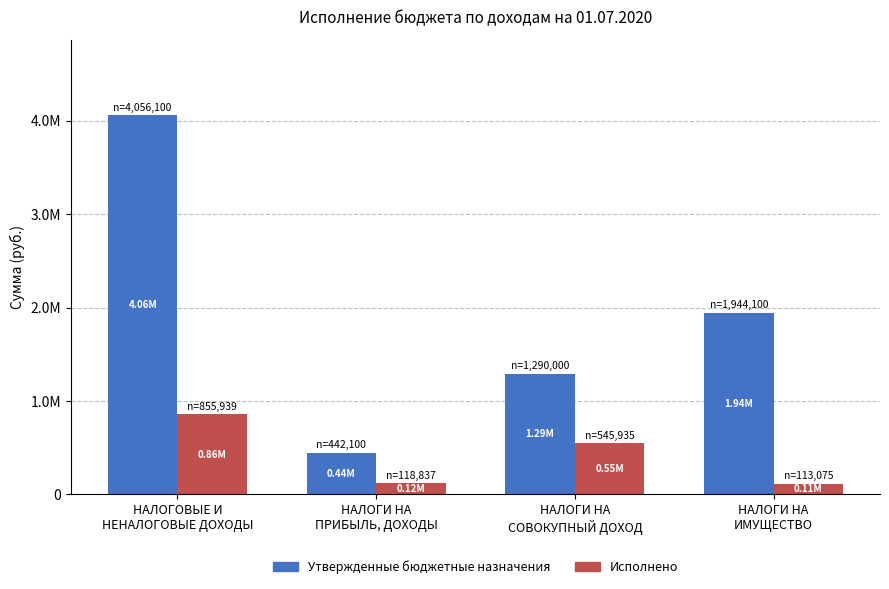

Reading left to right, extract all data points from this chart.

Утвержденные бюджетные назначения: НАЛОГОВЫЕ И
НЕНАЛОГОВЫЕ ДОХОДЫ=4056100.0	НАЛОГИ НА
ПРИБЫЛЬ, ДОХОДЫ=442100.0	НАЛОГИ НА
СОВОКУПНЫЙ ДОХОД=1290000.0	НАЛОГИ НА
ИМУЩЕСТВО=1944100.0
Исполнено: НАЛОГОВЫЕ И
НЕНАЛОГОВЫЕ ДОХОДЫ=855939.4	НАЛОГИ НА
ПРИБЫЛЬ, ДОХОДЫ=118837.8	НАЛОГИ НА
СОВОКУПНЫЙ ДОХОД=545935.8	НАЛОГИ НА
ИМУЩЕСТВО=113075.8